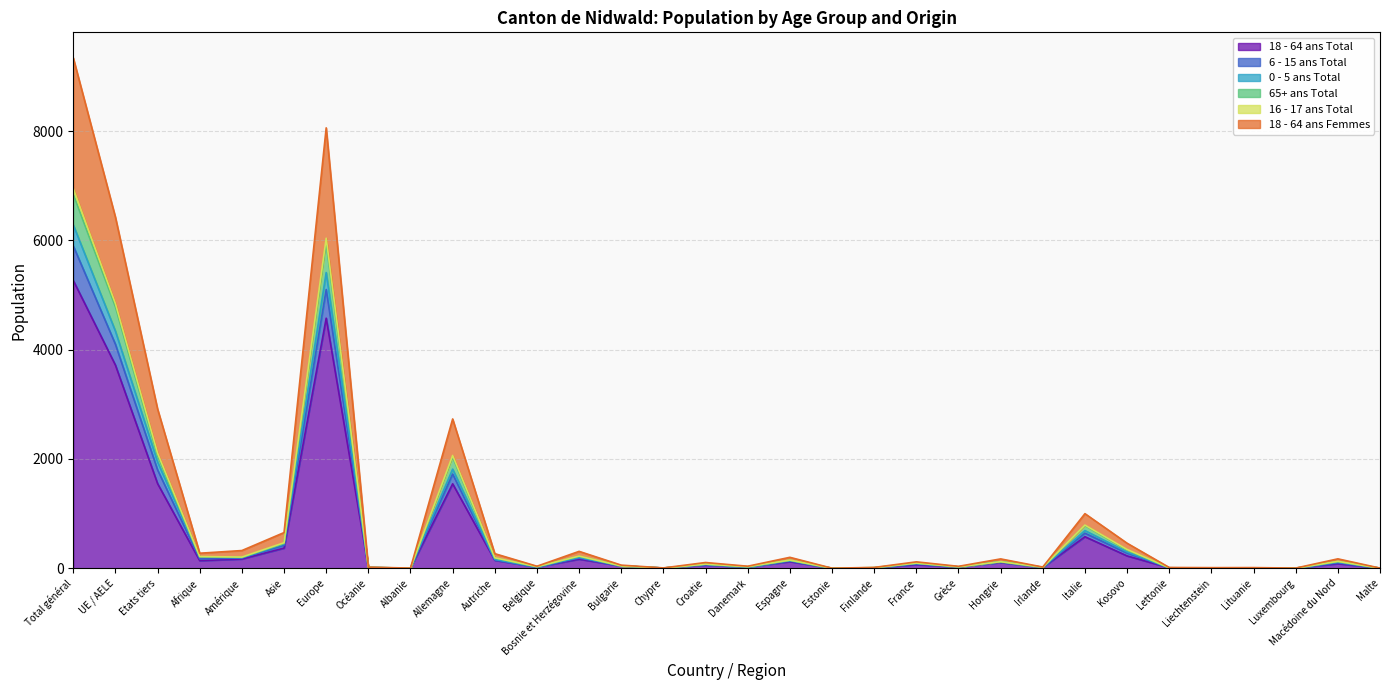

At which label does 18 - 64 ans Total reach its peak?

Total général